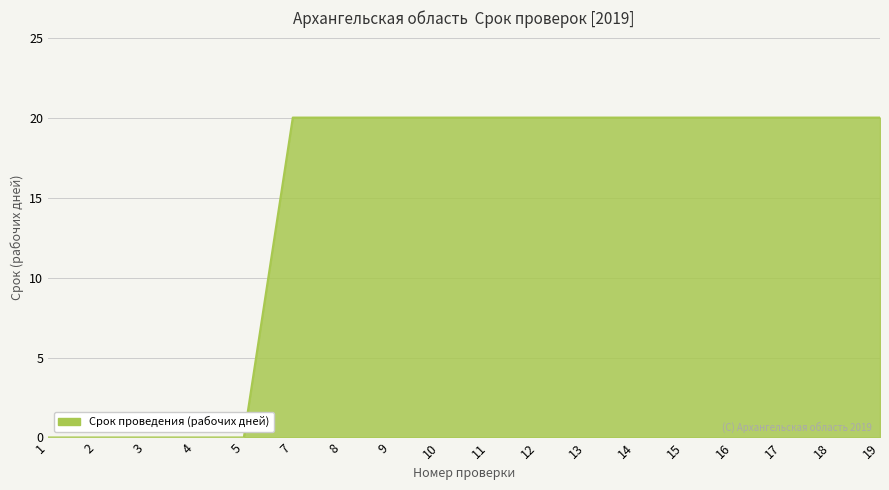

What is the maximum value shown in the chart?

20